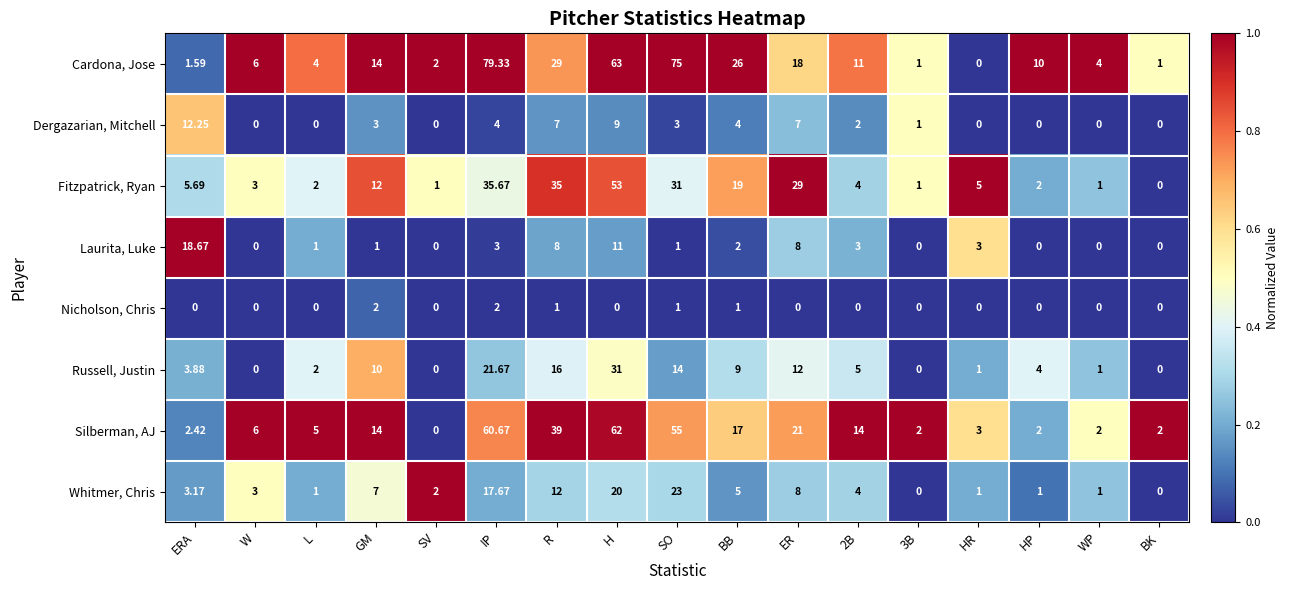

At which label is Fitzpatrick, Ryan closest to 26?

ER